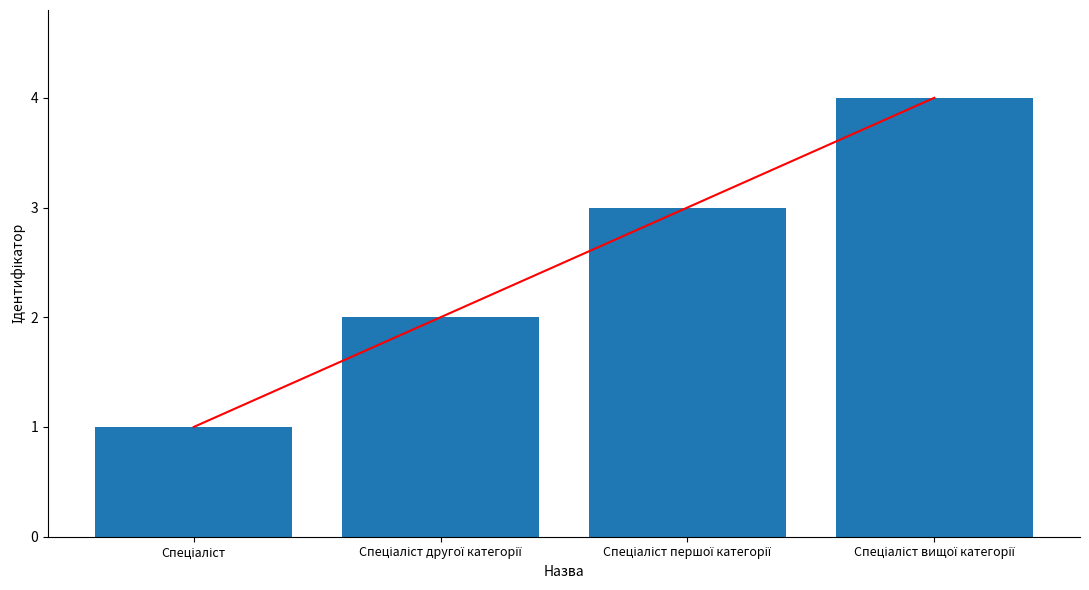

How many values exceed 3?

1